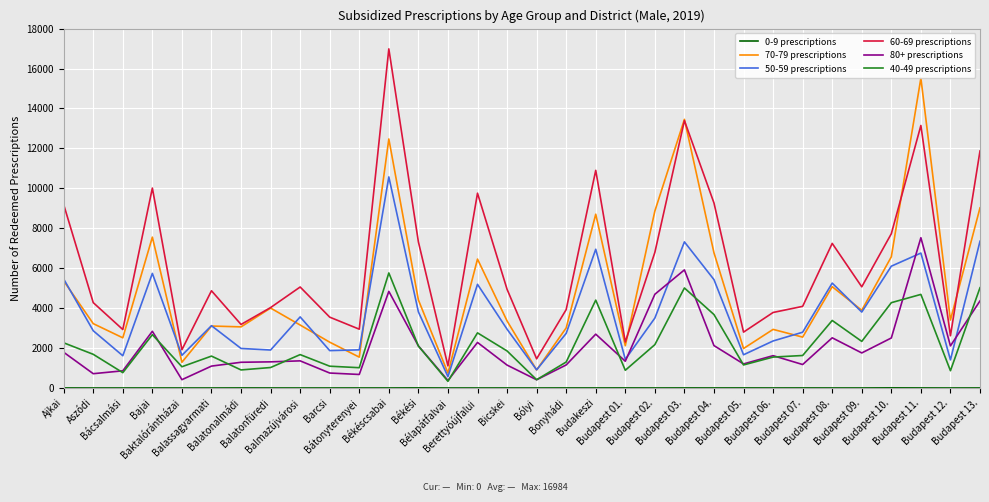

Which series has the largest total across all categories?

60-69 prescriptions